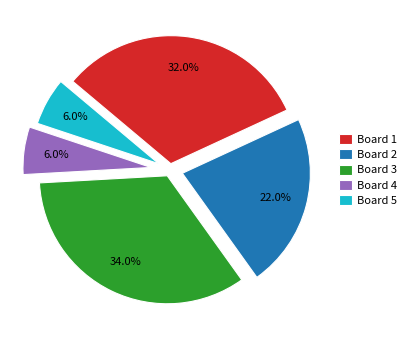

To the nearest percent, what percentage of the pie is Board 1?

32%